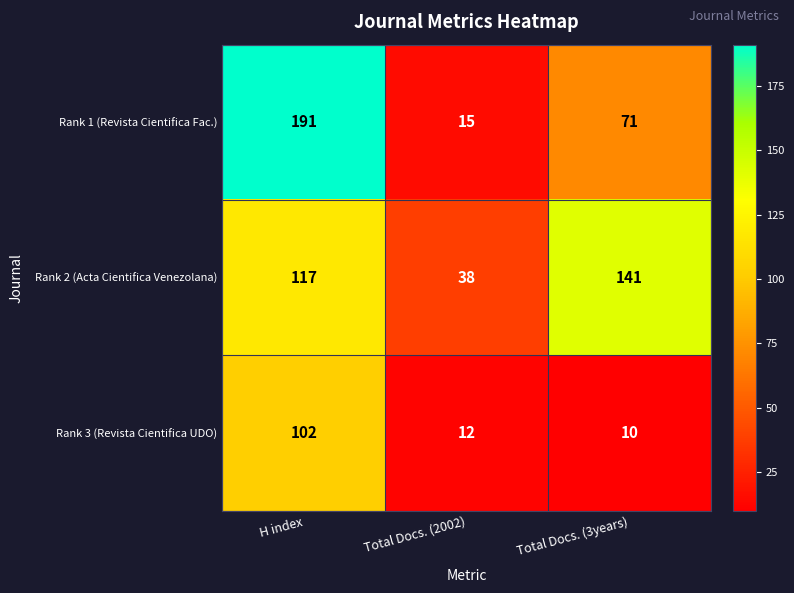

At which category does the chart reach its minimum across all series?

Total Docs. (3years)